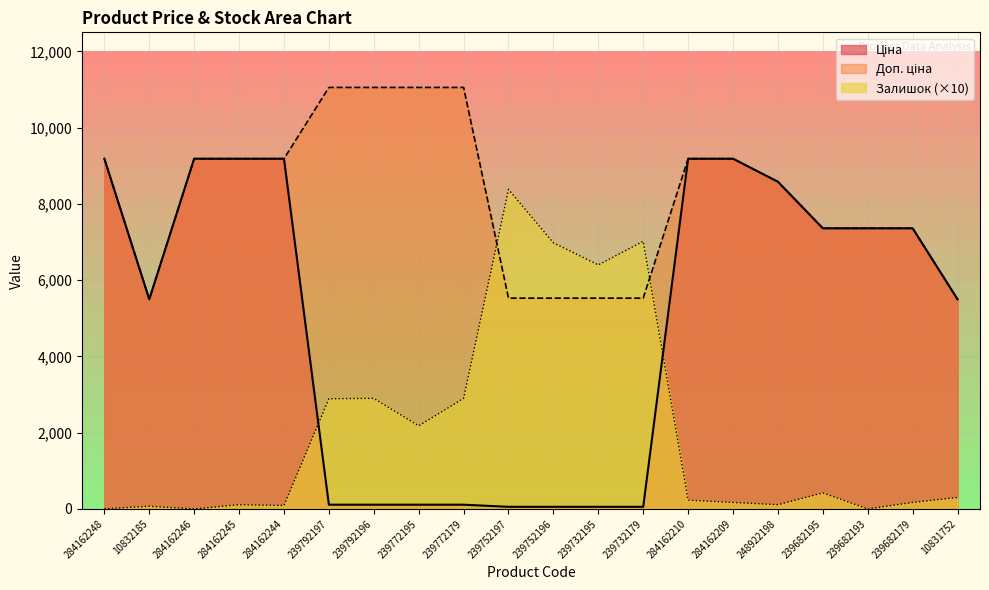

What is the value of the Ціна point at the 5th from the left?

9185.1